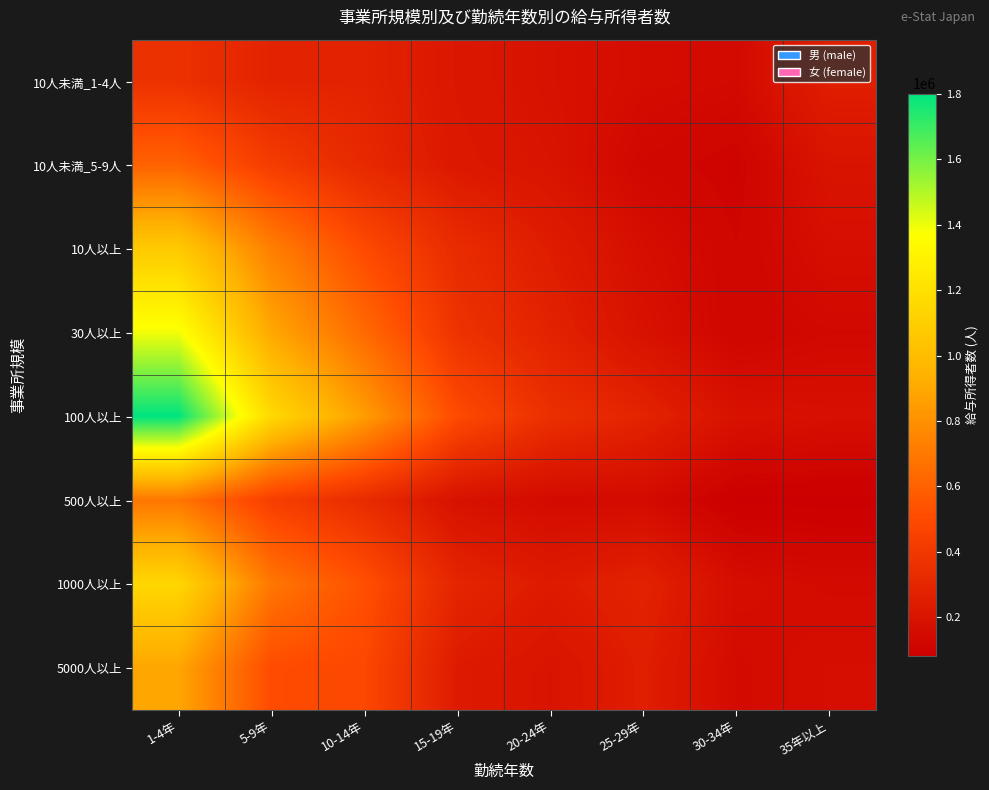

What is the greatest value displayed?

1800345.5